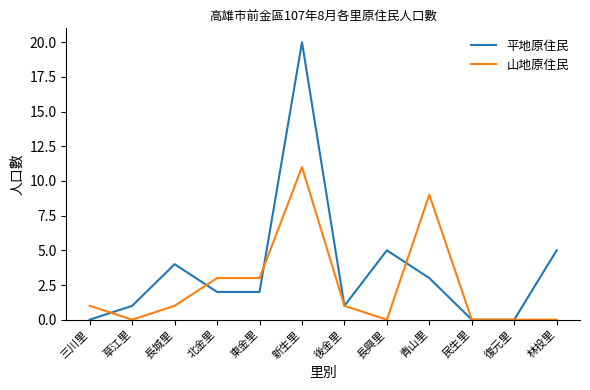

Which series has the largest total across all categories?

平地原住民